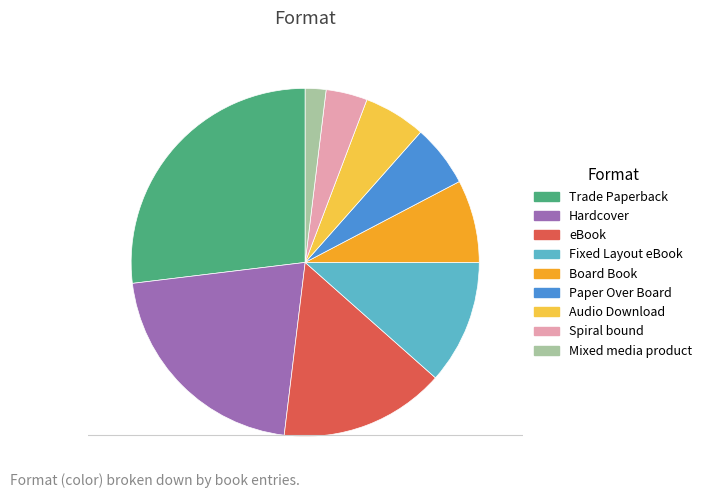

Approximately how many times larger is the value at Spiral bound compared to Fixed Layout eBook?

0.3